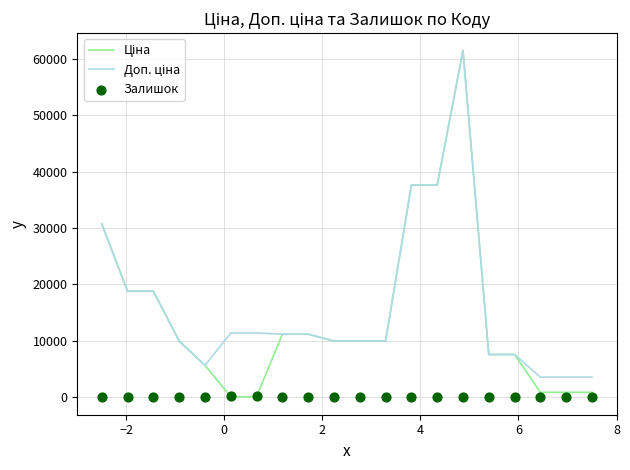

Which series has the widest spread of Y values?

Ціна